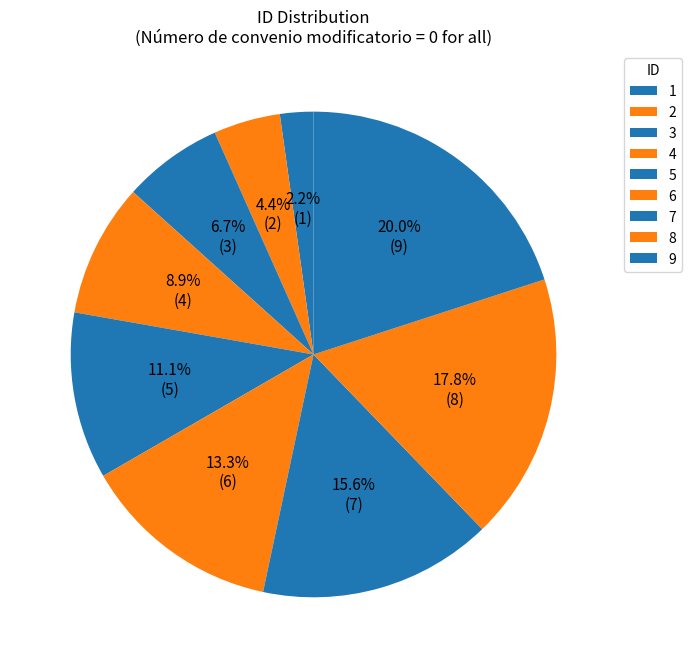

Do 4 and 1 together represent more than half of the pie?

No